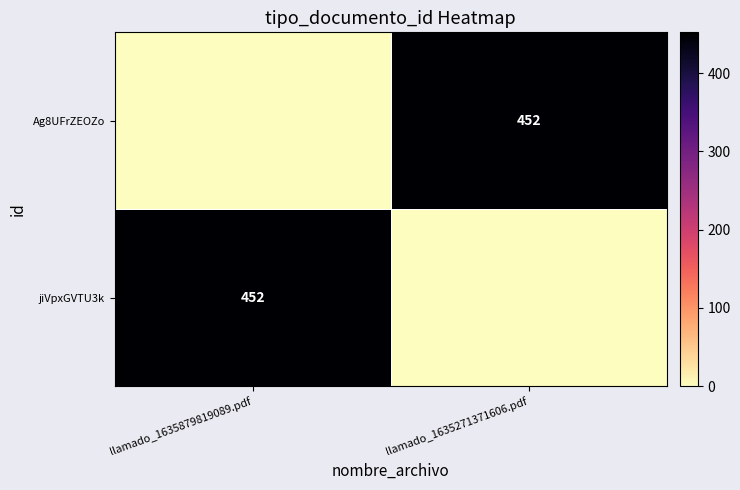

Which has a higher value, llamado_1635271371606.pdf or llamado_1635879819089.pdf?

llamado_1635879819089.pdf